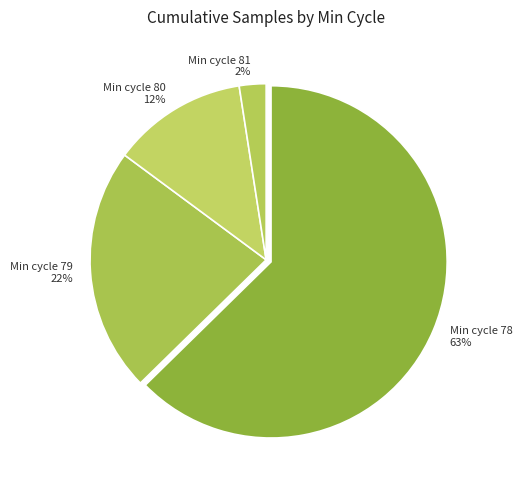

Which category has the smallest portion of the pie?

Min cycle 81